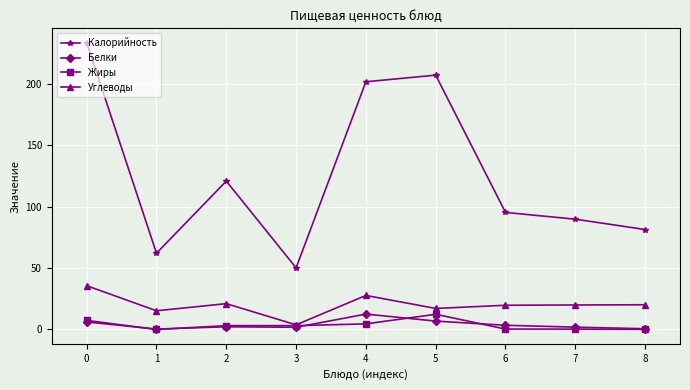

At which label does Углеводы reach its minimum?

3